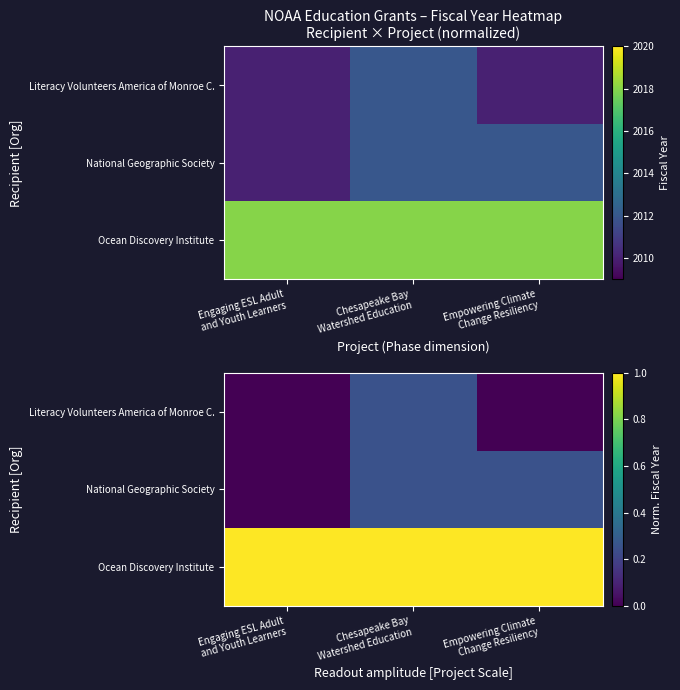

Count the Literacy Volunteers America of Monroe C. values in the range 0 to 1.

3